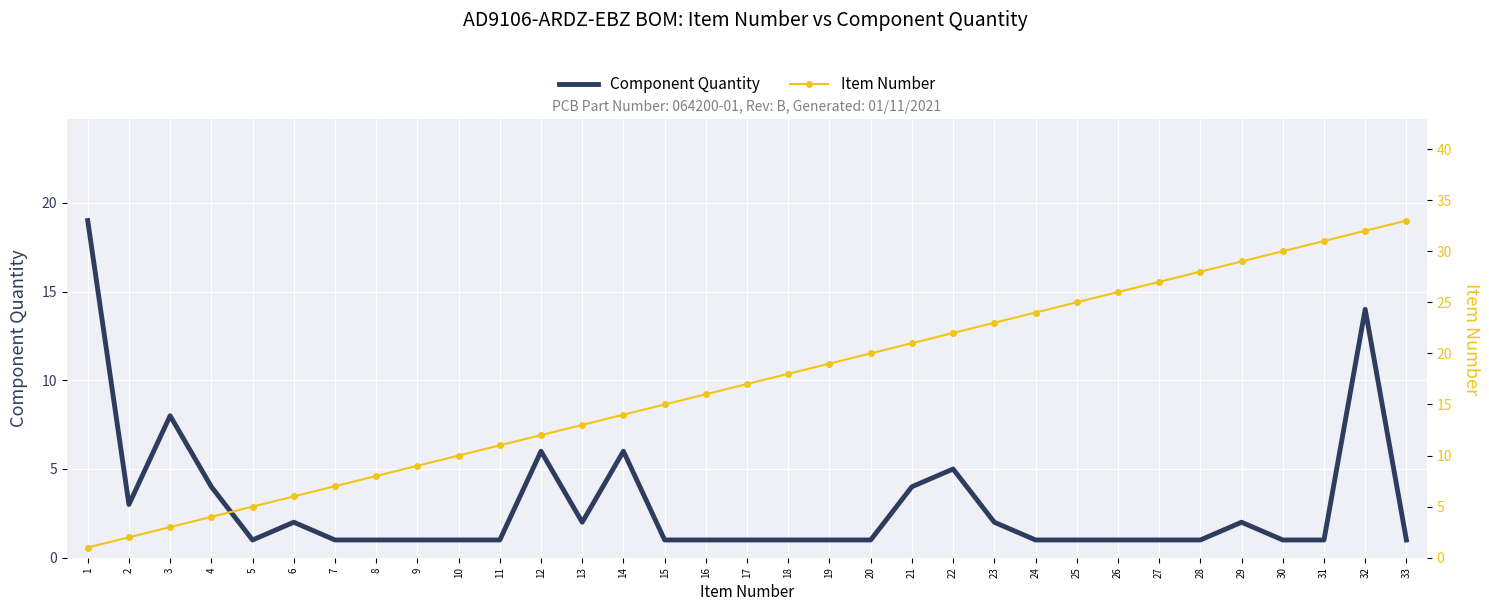

What is the highest value of the Item Number series?

33